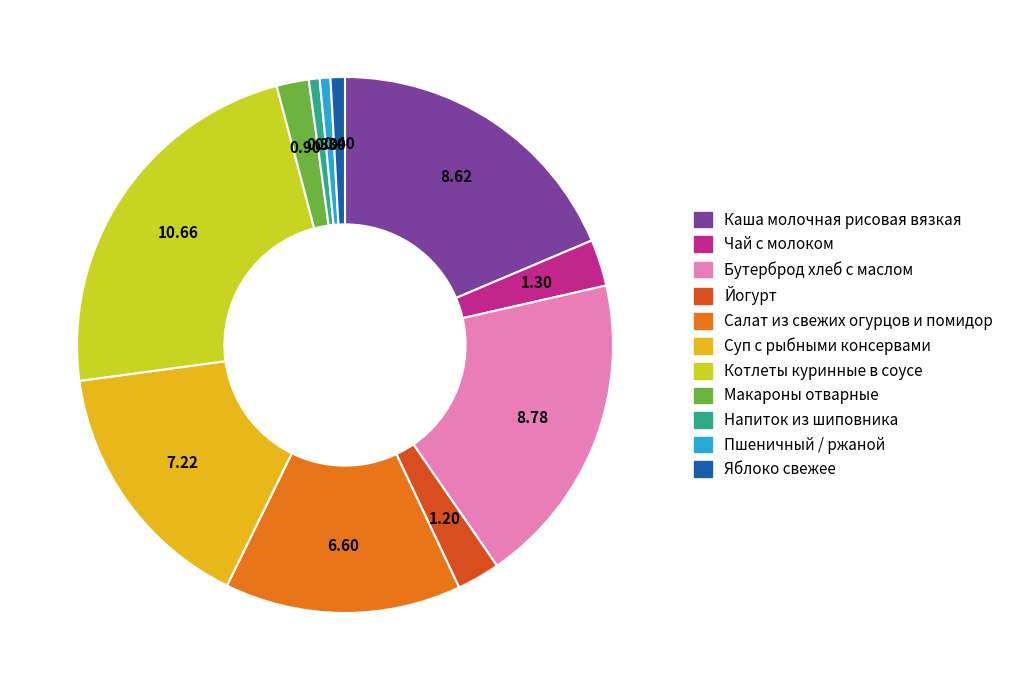

Is Напиток из шиповника the majority of the pie?

No